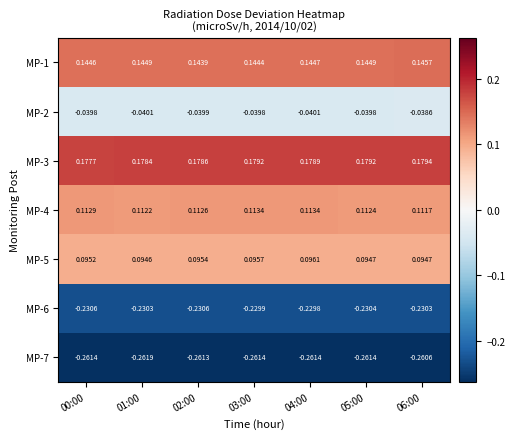

Is the value of MP-6 at 04:00 greater than the value of MP-5 at 01:00?

No